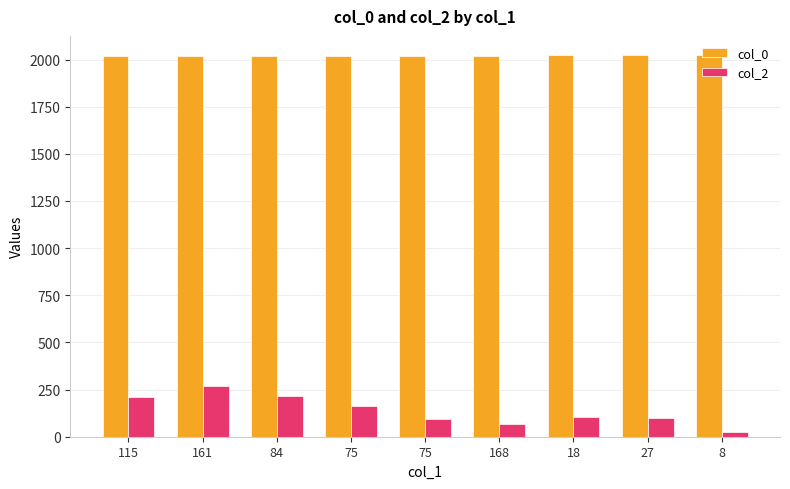

What is the approximate value of col_0 at 75?

2020